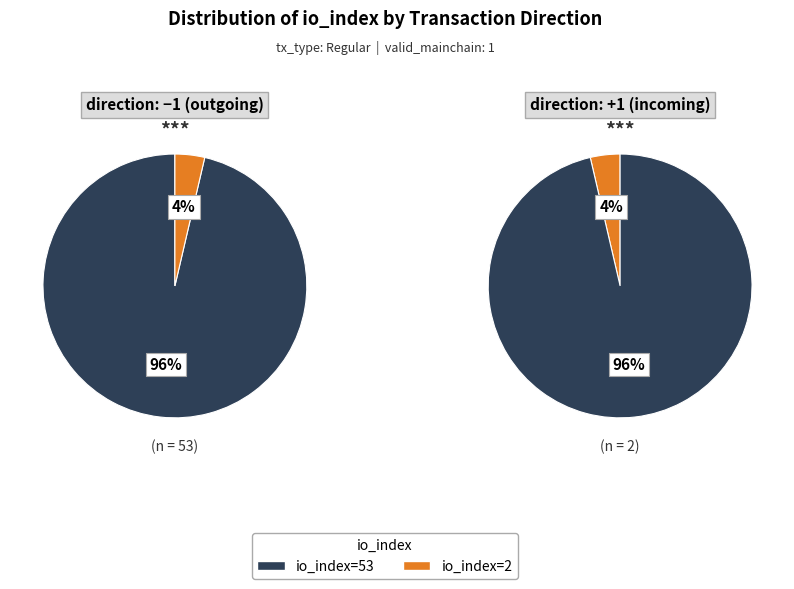

What is the total percentage of 1 and values?

100.0%